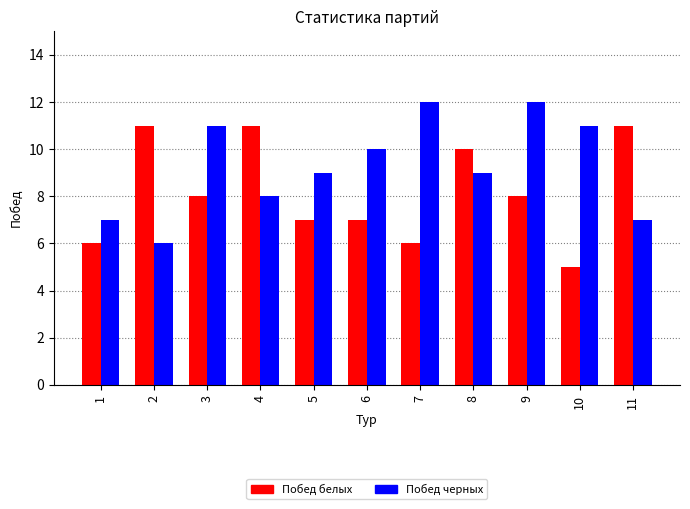

Reading left to right, what are all the values shown in this chart?

Побед белых: 6	11	8	11	7	7	6	10	8	5	11
Побед черных: 7	6	11	8	9	10	12	9	12	11	7